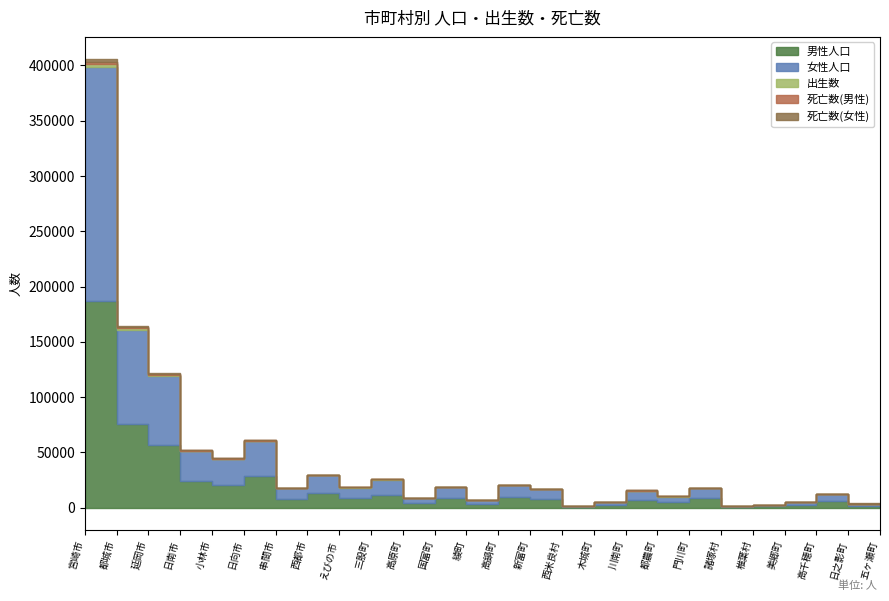

Does the chart display data point markers on the line(s)?

No